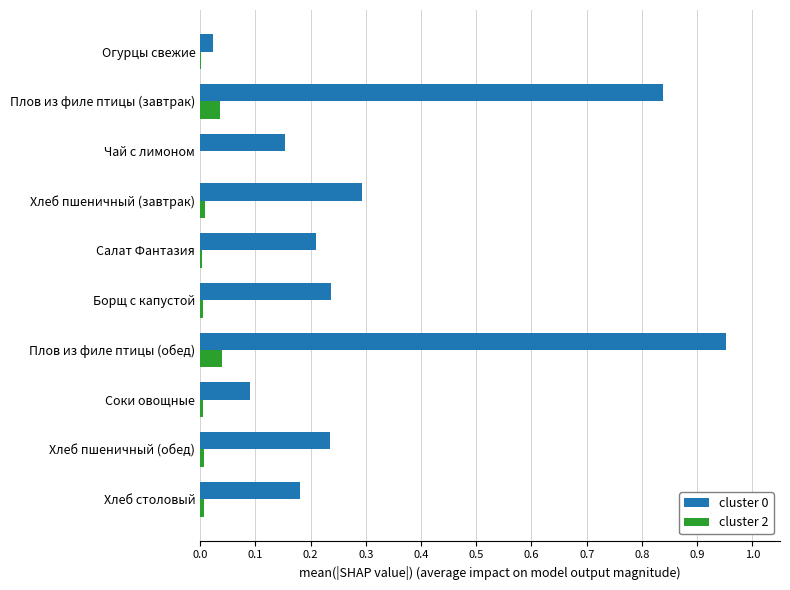

True or false: cluster 0 has a value of 0.2 at Борщ с капустой.

True